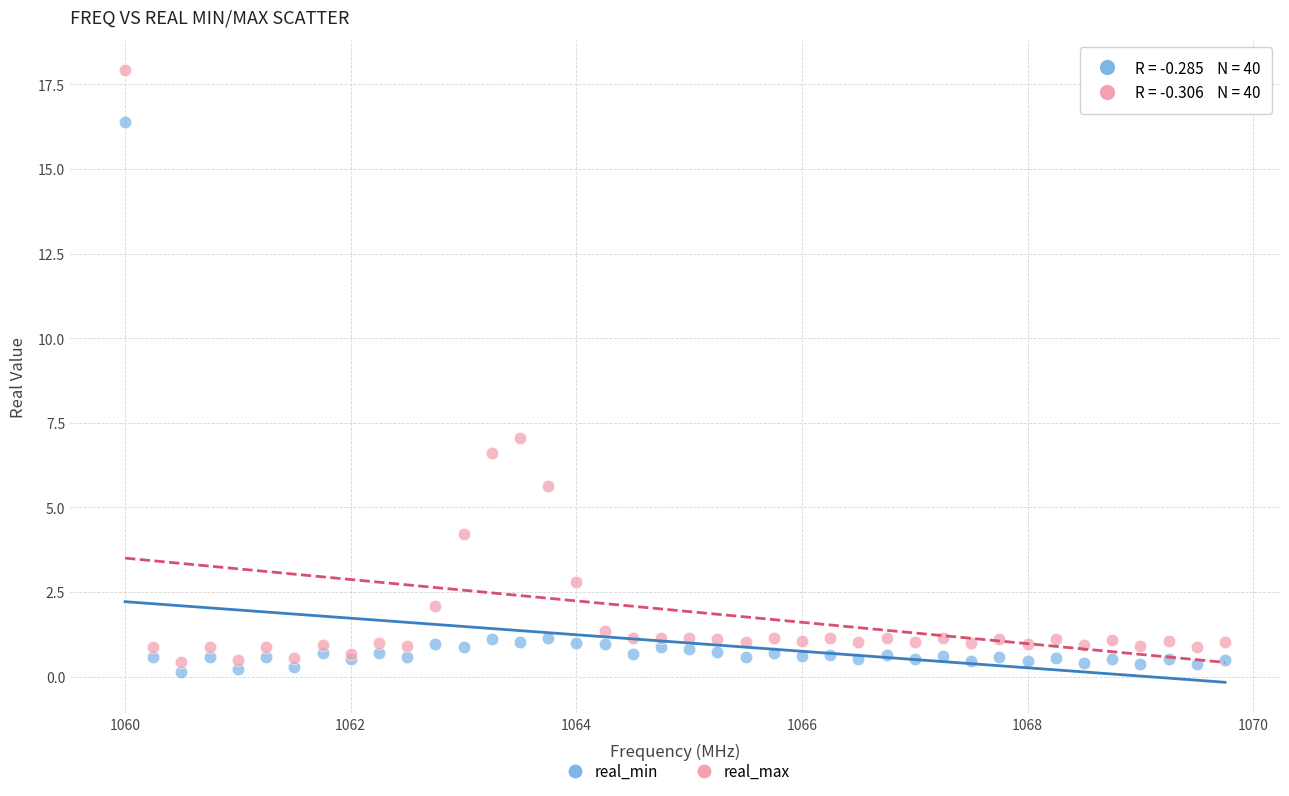

Which series reaches the maximum Y coordinate?

real_max